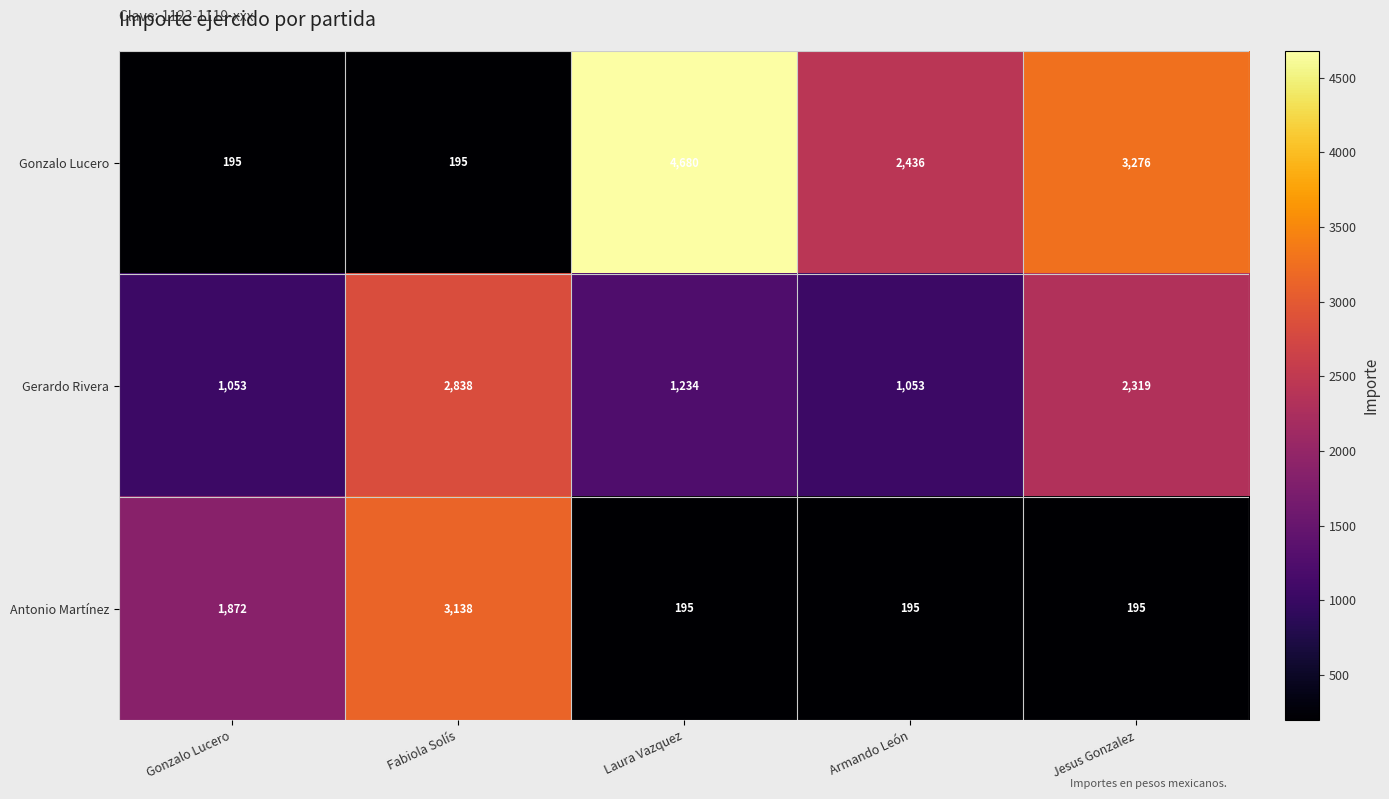

At which category does the chart reach its peak across all series?

Laura Vazquez